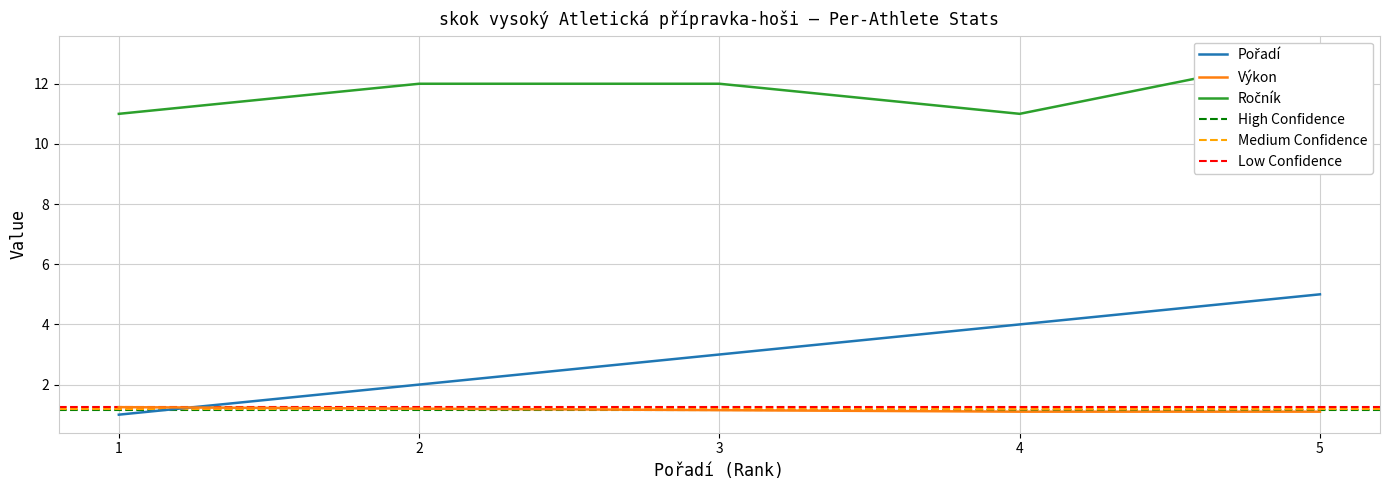

What is the smallest value displayed?

1.0